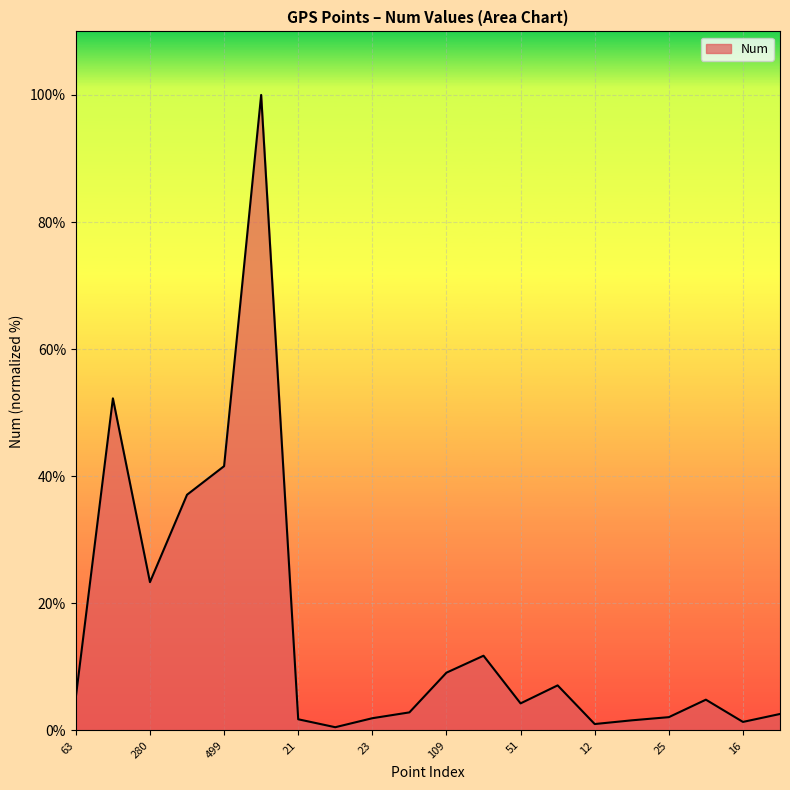

What is the greatest value displayed?

100.0